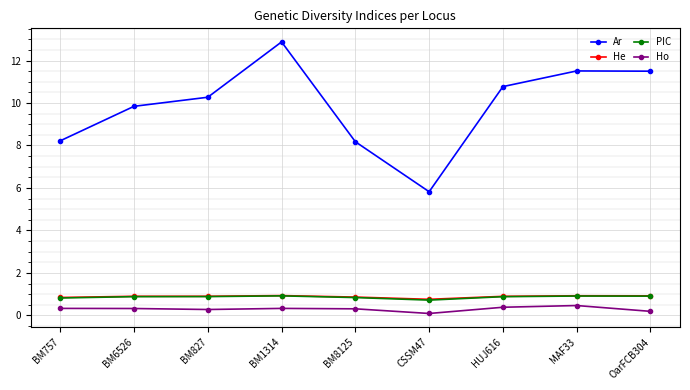

True or false: PIC has a value of 0.2 at BM8125.

False